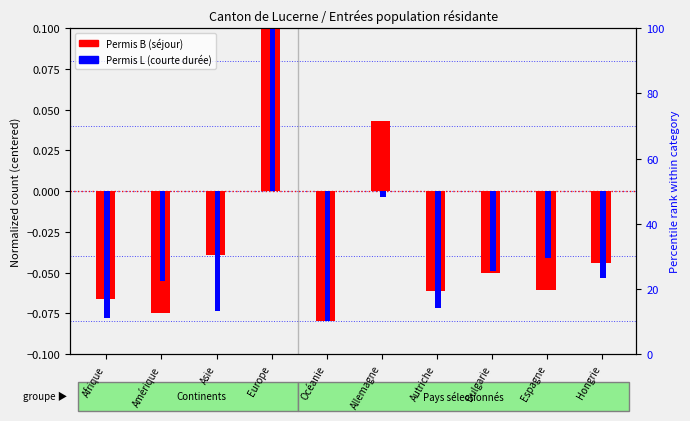

What position from the right is Europe?

7